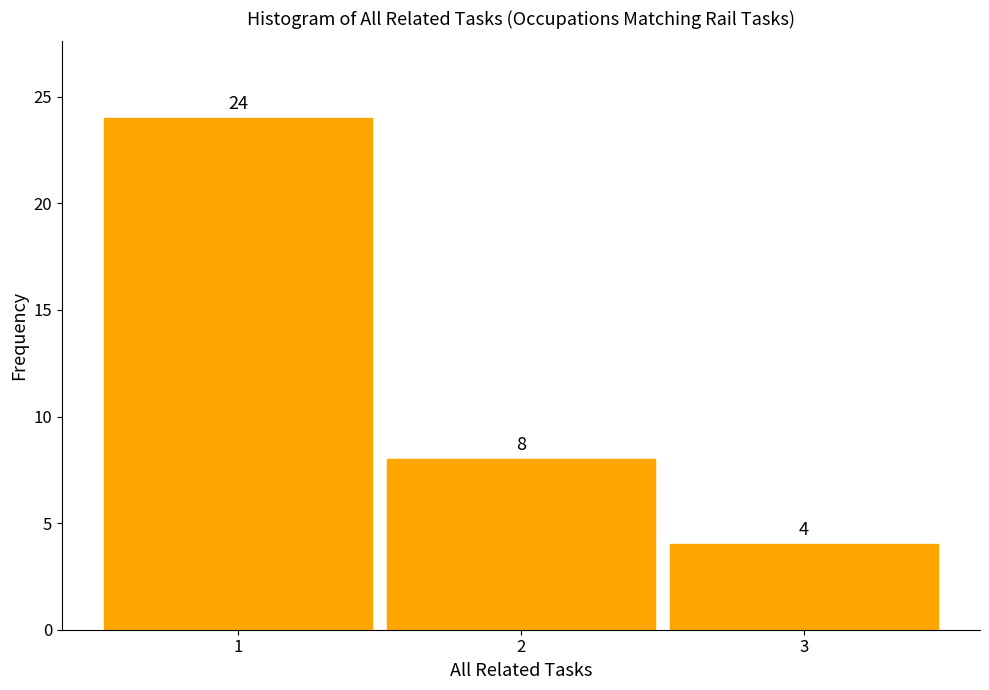

Reading left to right, list every bar in this chart as the range it spans on the x-axis followed by its height.

0.5 to 1.5: 24
1.5 to 2.5: 8
2.5 to 3.5: 4